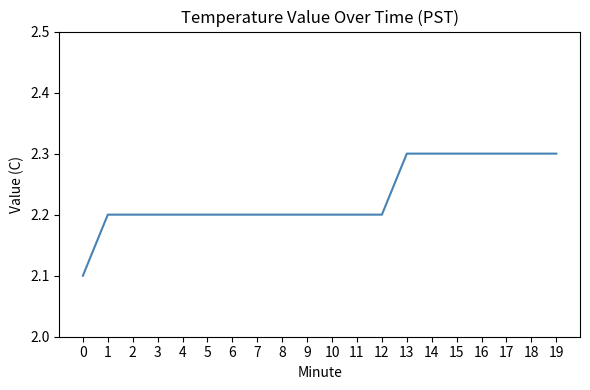

True or false: the data shows 3.8 at 8.

False